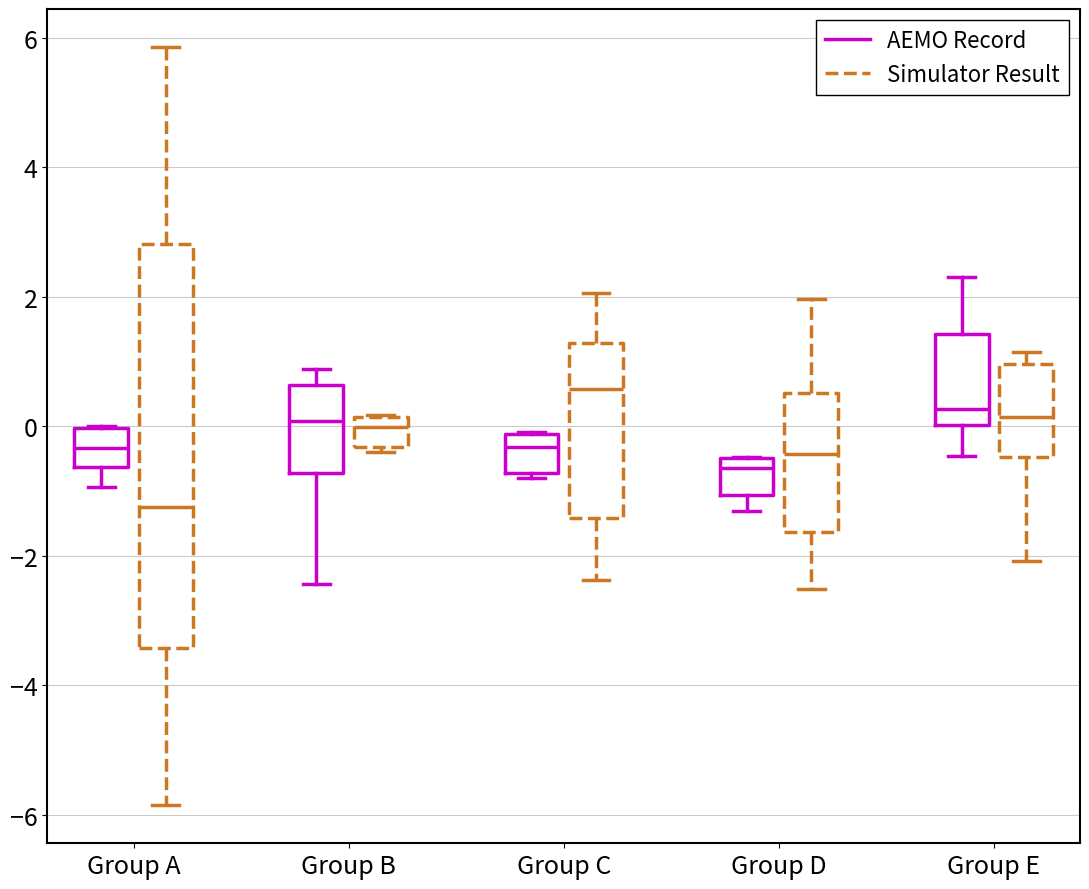

Which box's median line is the lowest?

Group A (Simulator Result)